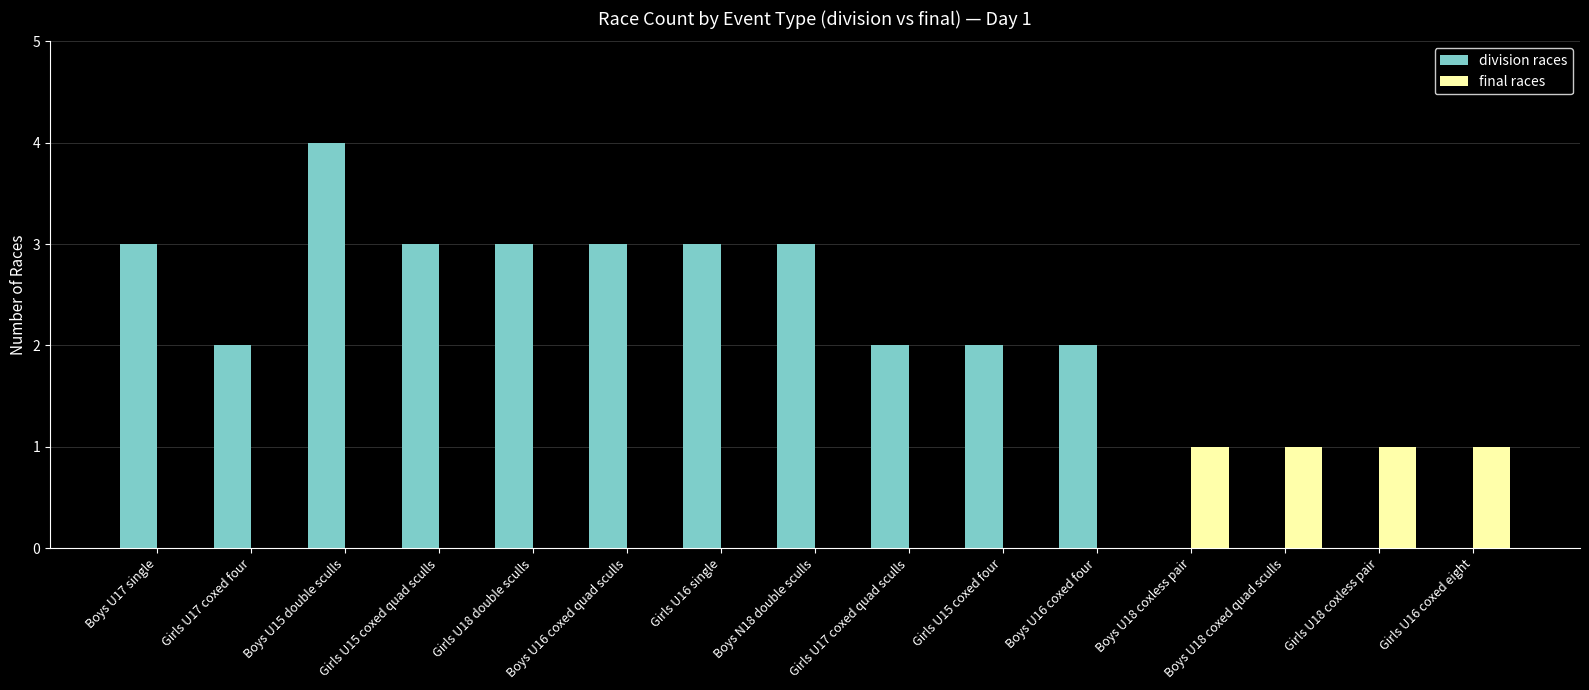

Which series has the largest range (max minus min)?

division races